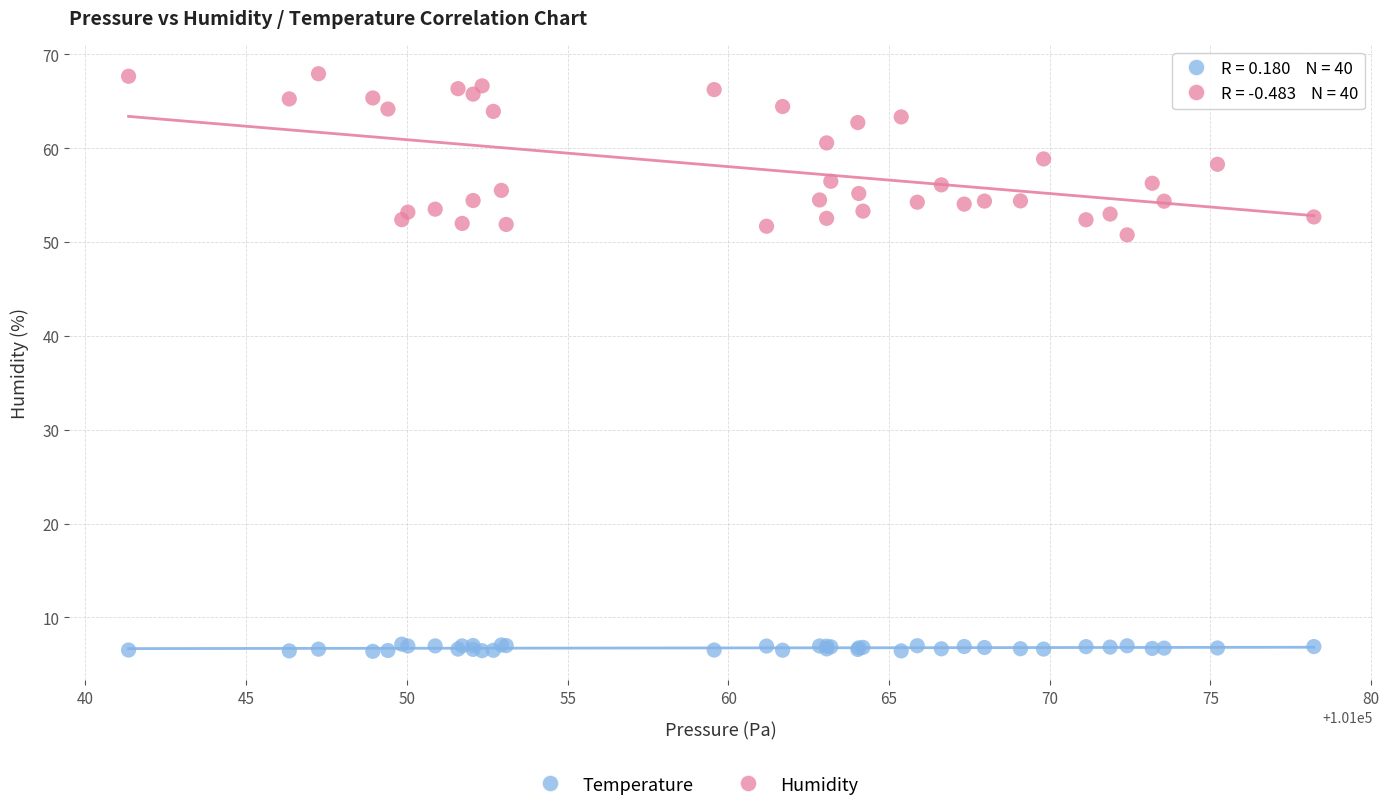

Across all series, what Y value is closest to 37?

50.8